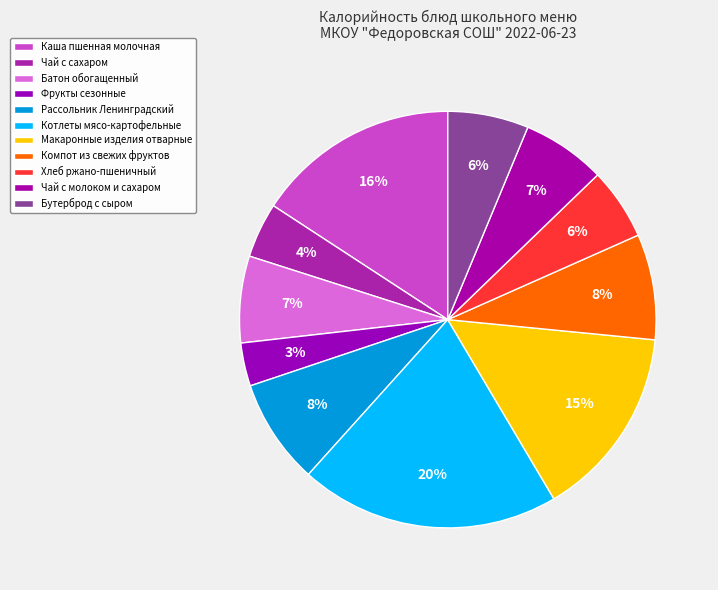

Rank the categories by value from lowest to highest.

Фрукты сезонные, Чай с сахаром, Хлеб ржано-пшеничный, Бутерброд с сыром, Чай с молоком и сахаром, Батон обогащенный, Рассольник Ленинградский, Компот из свежих фруктов, Макаронные изделия отварные, Каша пшенная молочная, Котлеты мясо-картофельные